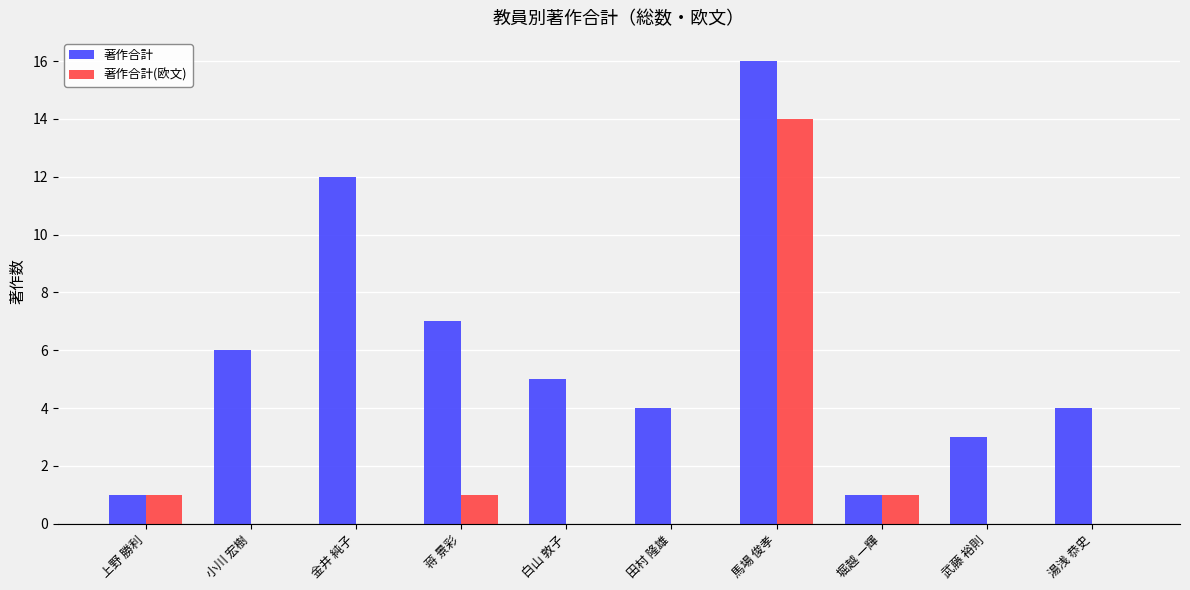

At which label is 著作合計 closest to 8?

蒋 景彩